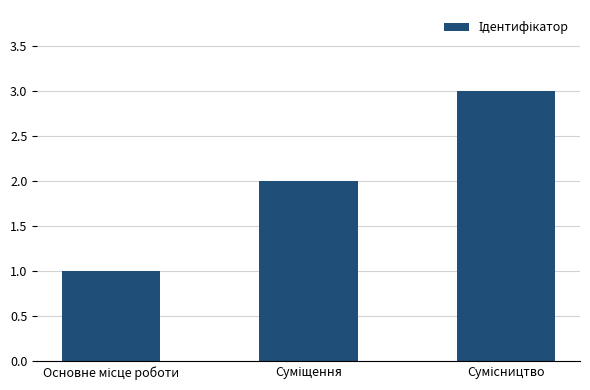

What is the sum of all values?

6